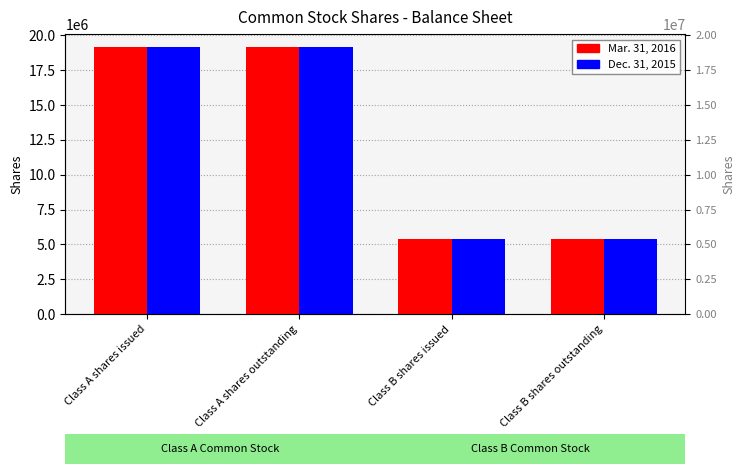

Which series has the largest range (max minus min)?

Mar. 31, 2016